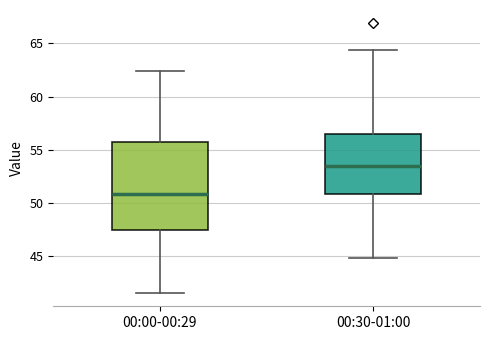

Reading left to right, read every box against the y-axis: the position of its median line, the range the box covers, and the ends of its whiskers. The values are not printed on the chart, so give them approximately, as read against the axis.

00:00-00:29: median 51.0, box 47.5 to 56.0, whiskers 41.5 to 62.5
00:30-01:00: median 53.5, box 51.0 to 56.5, whiskers 45.0 to 64.5